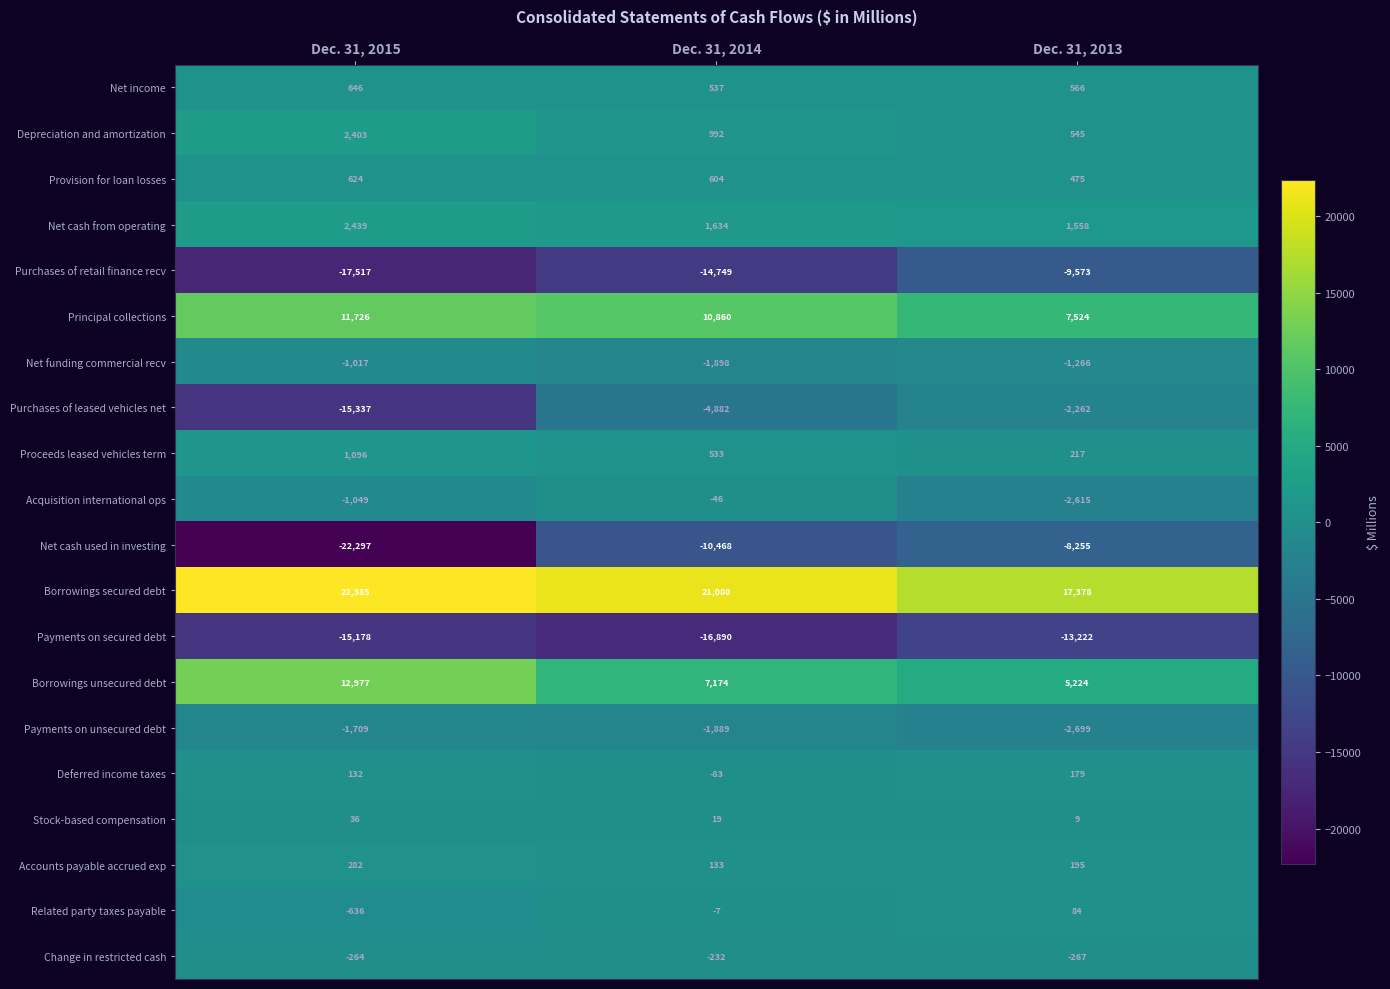

Rank the series at Dec. 31, 2014 from lowest to highest value.

Payments on secured debt, Purchases of retail finance recv, Net cash used in investing, Purchases of leased vehicles net, Net funding commercial recv, Payments on unsecured debt, Change in restricted cash, Deferred income taxes, Acquisition international ops, Related party taxes payable, Stock-based compensation, Accounts payable accrued exp, Proceeds leased vehicles term, Net income, Provision for loan losses, Depreciation and amortization, Net cash from operating, Borrowings unsecured debt, Principal collections, Borrowings secured debt